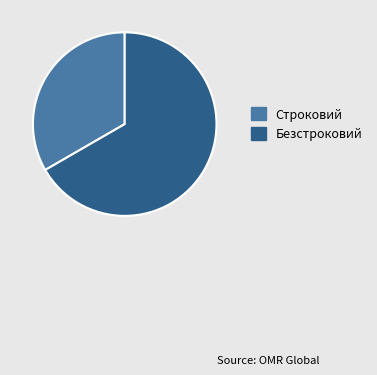

Which category has the smallest portion of the pie?

Строковий